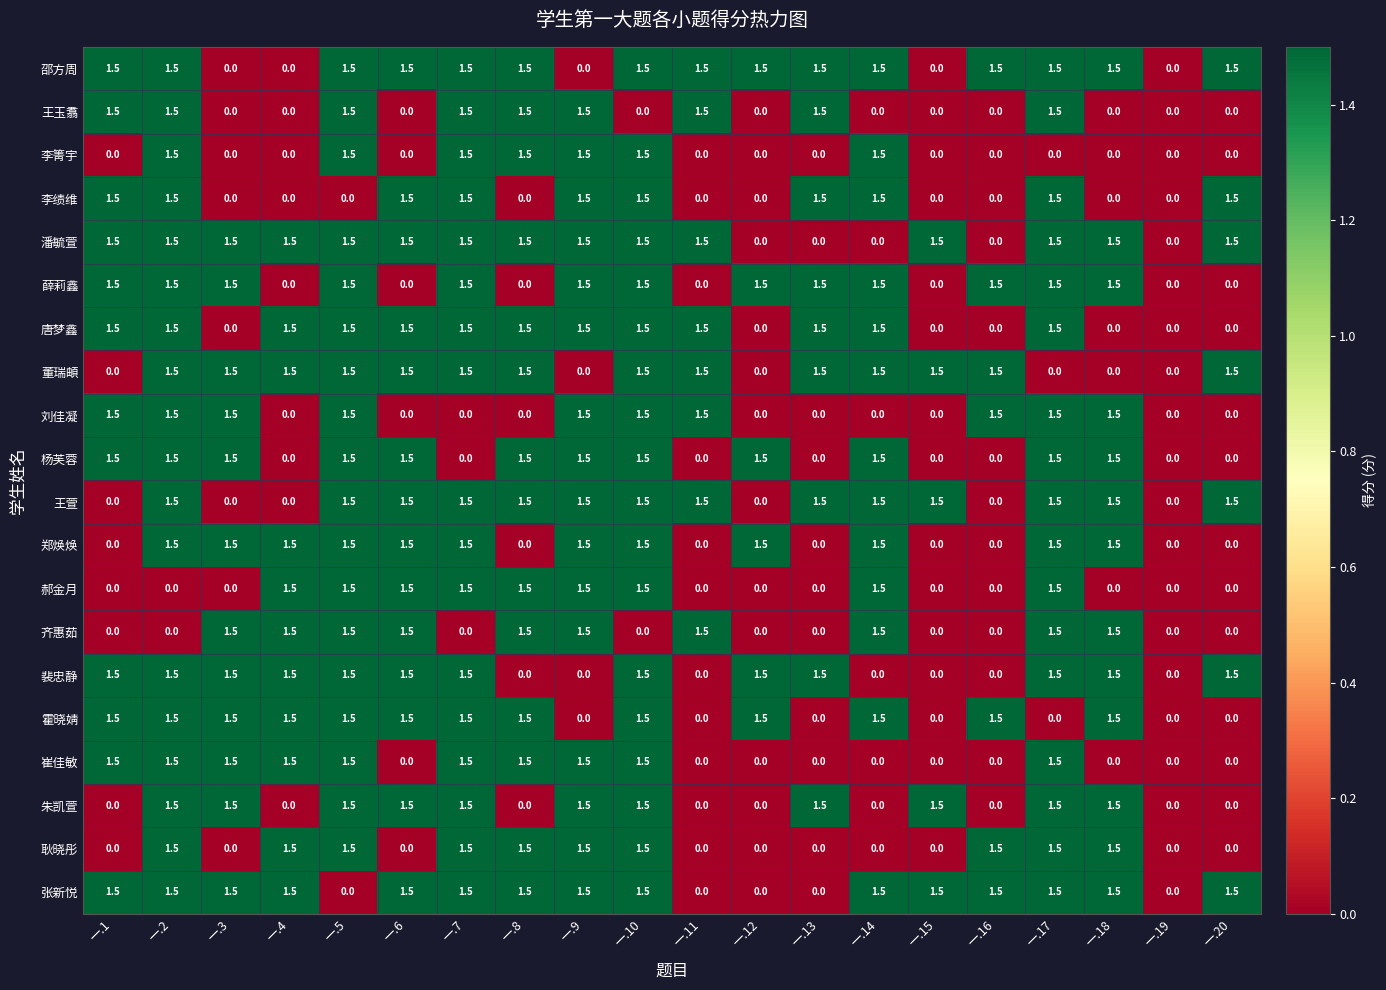

What is the total value across all series at 一.17?

25.5